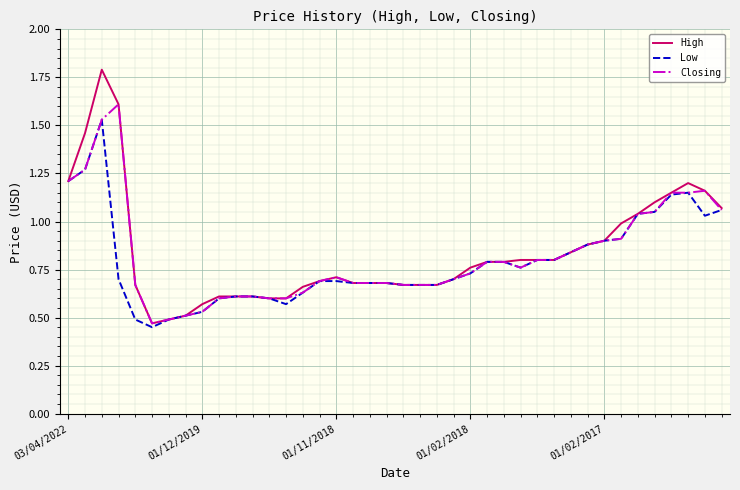

What is the greatest value displayed?

1.8